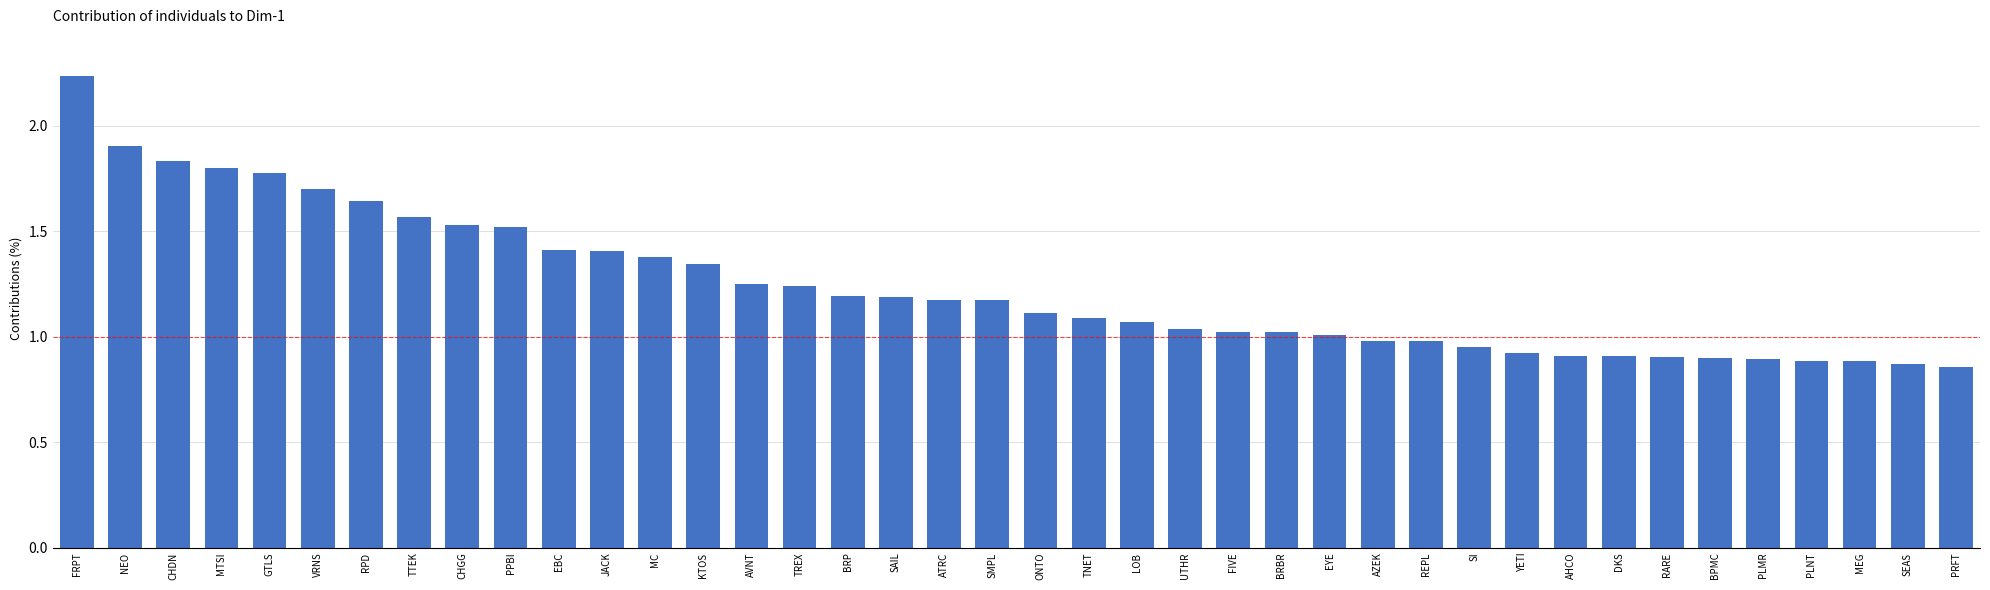

What is the sum of all values?

49.5